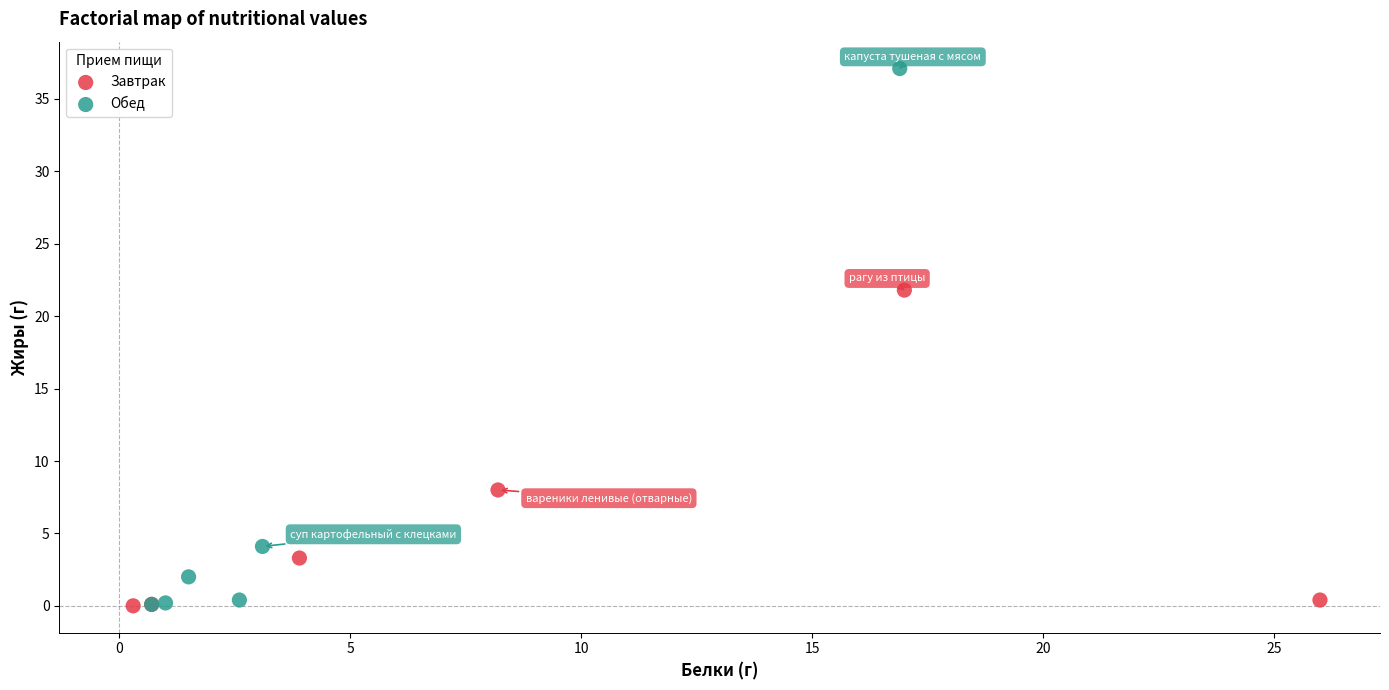

Which series reaches the maximum Y coordinate?

Обед